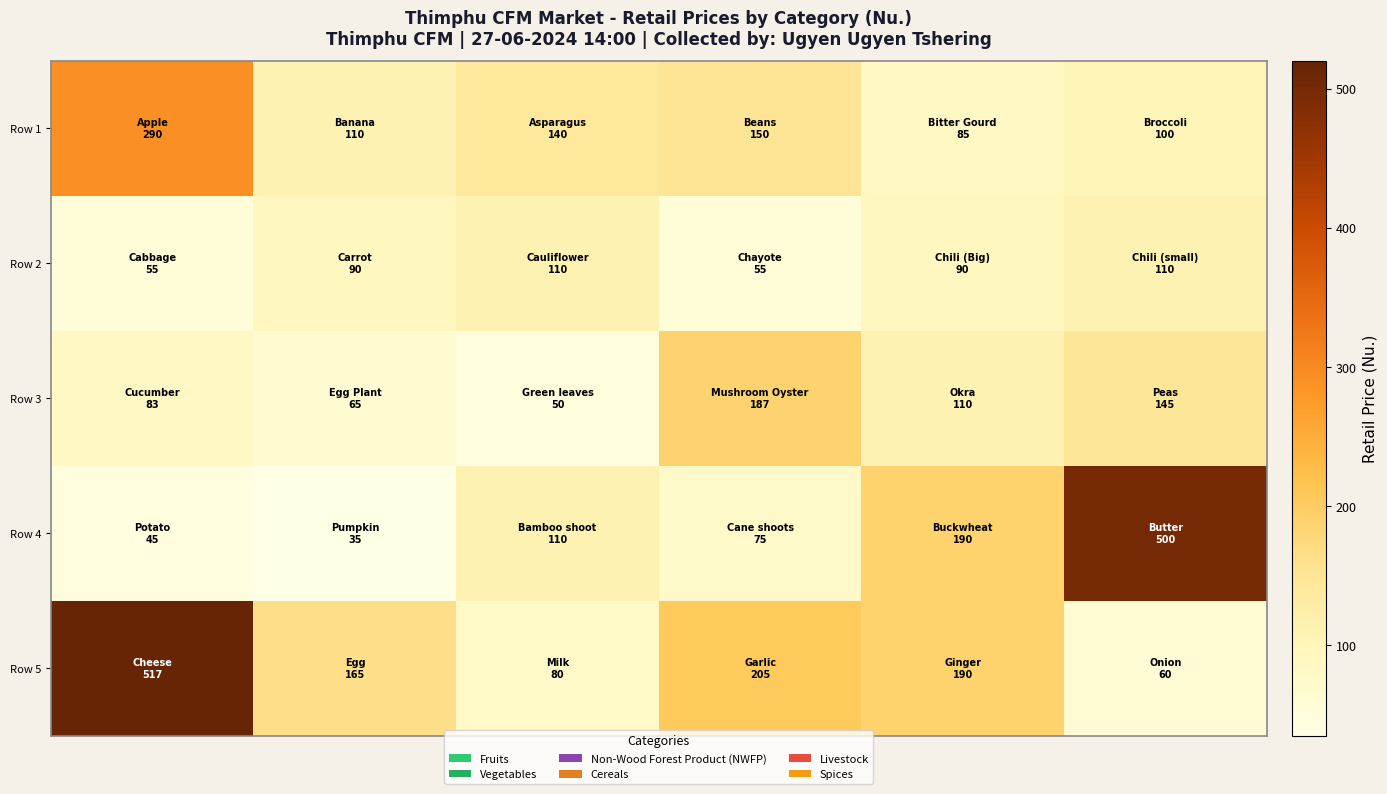

Reading left to right, what are all the values shown in this chart?

Row 1: 290.0	110.0	140.0	150.0	85.0	100.0
Row 2: 55.0	90.0	110.0	55.0	90.0	110.0
Row 3: 83.3	65.0	50.0	186.7	110.0	145.0
Row 4: 45.0	35.0	110.0	75.0	190.0	500.0
Row 5: 516.7	165.0	80.0	205.0	190.0	60.0